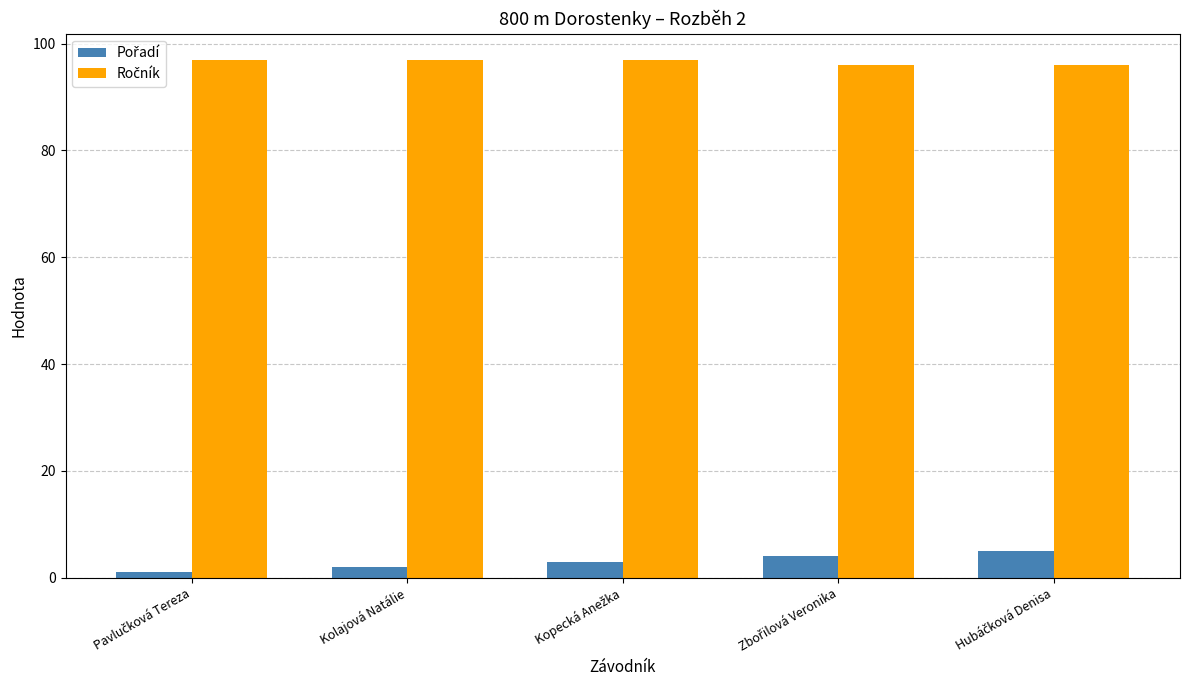

What is the maximum value shown in the chart?

97